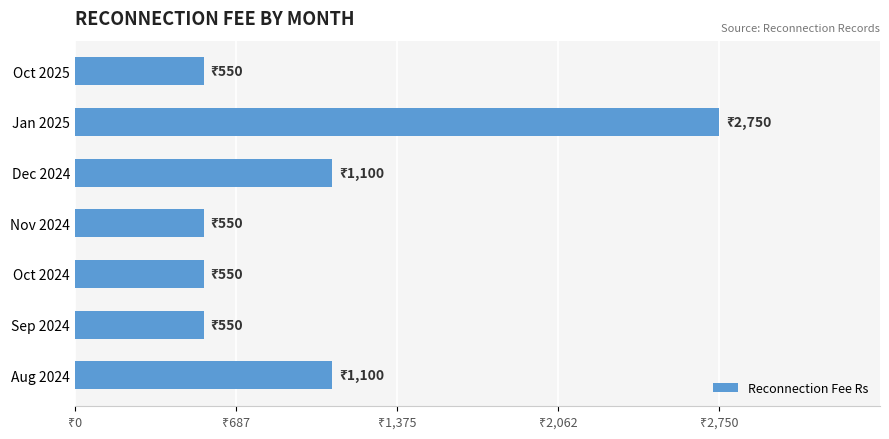

How many distinct data groups are displayed?

1